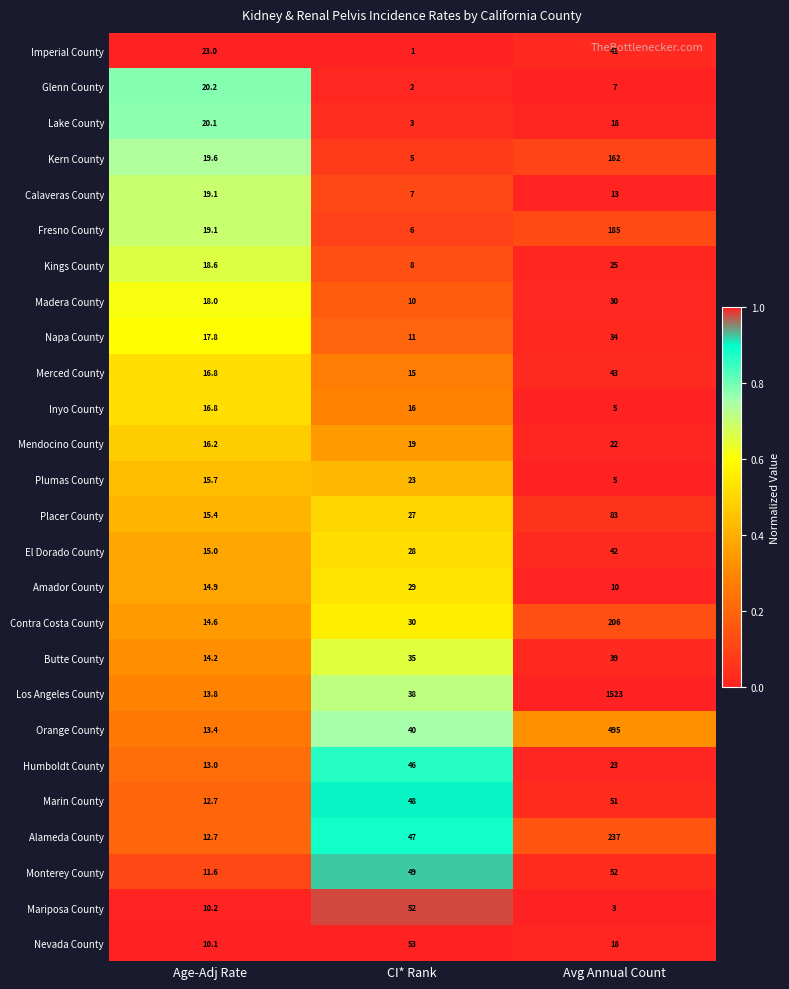

What is the difference between the Merced County values at CI* Rank and Age-Adj Rate?

1.8